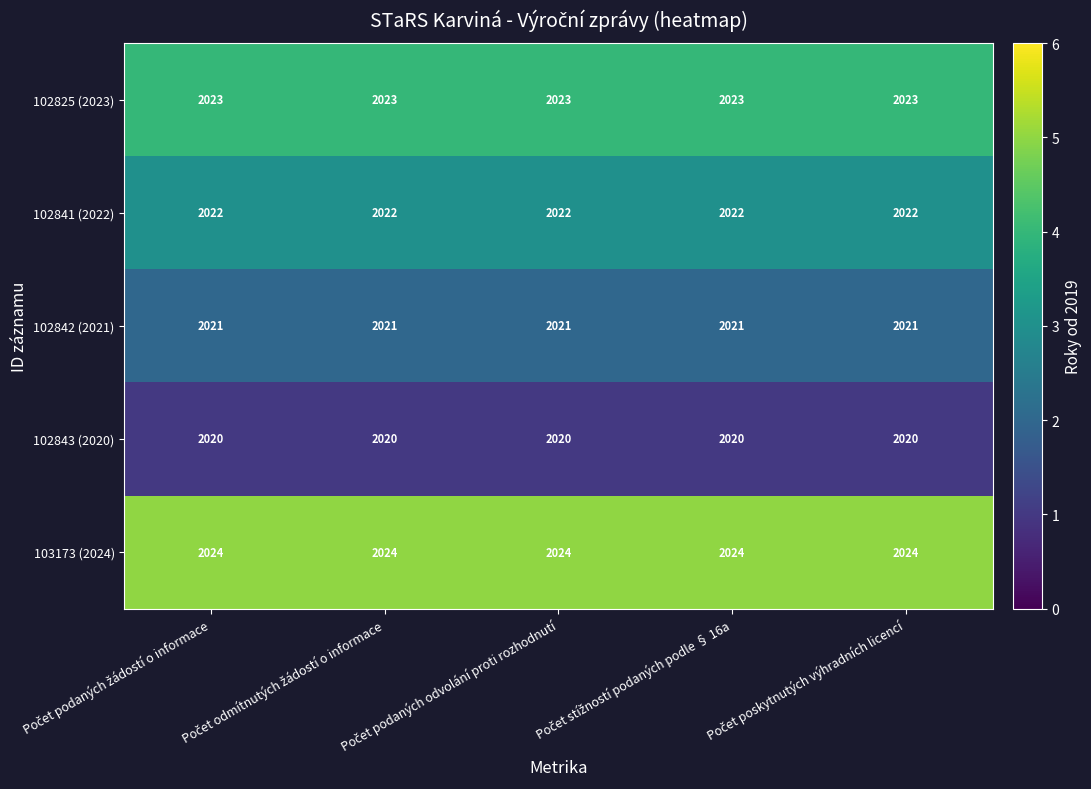

Which series has the largest total across all categories?

103173 (2024)